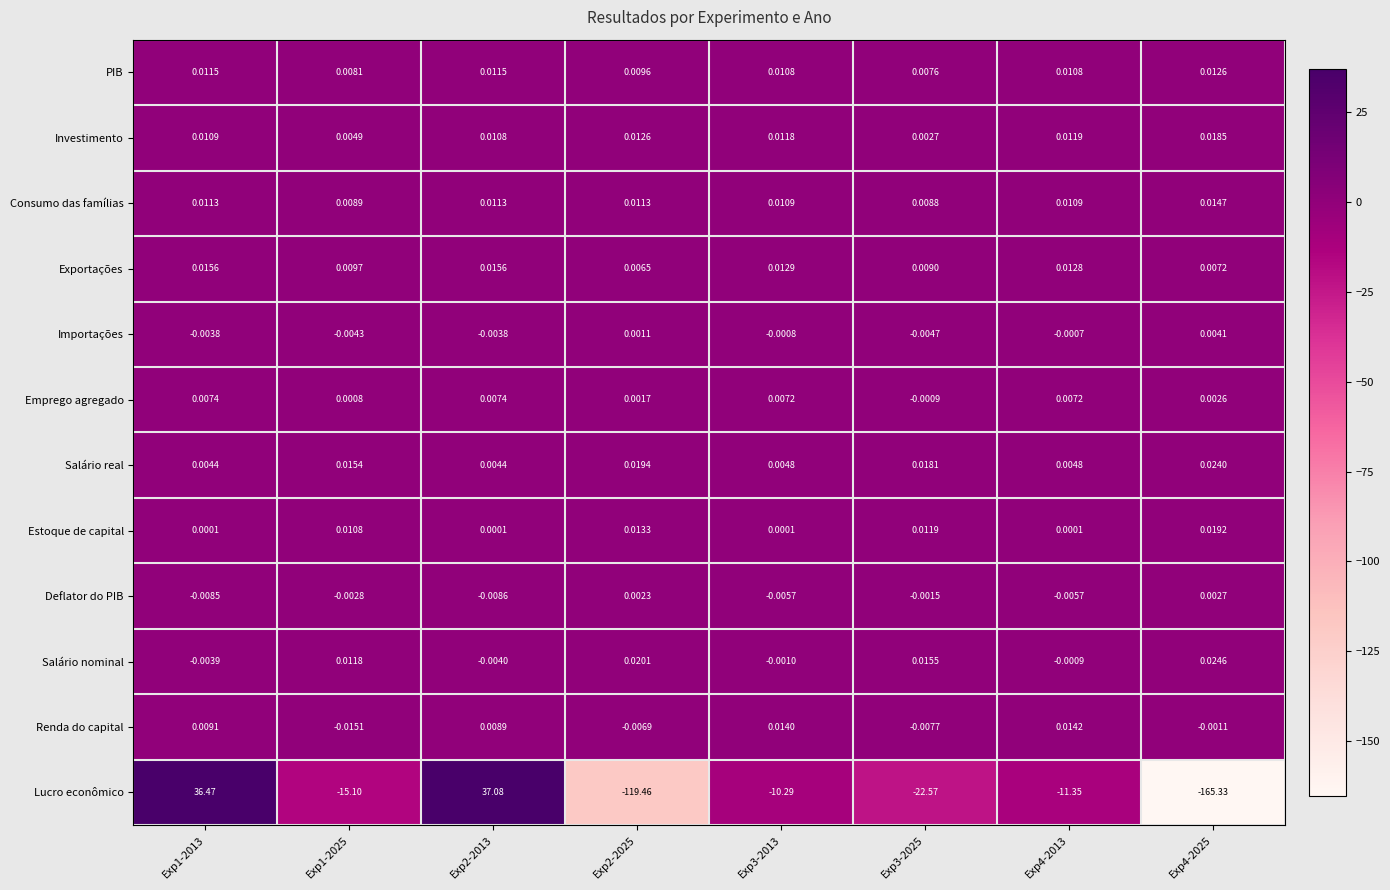

List the series in order of their peak value, highest first.

Lucro econômico, Salário nominal, Salário real, Estoque de capital, Investimento, Exportações, Consumo das famílias, Renda do capital, PIB, Emprego agregado, Importações, Deflator do PIB